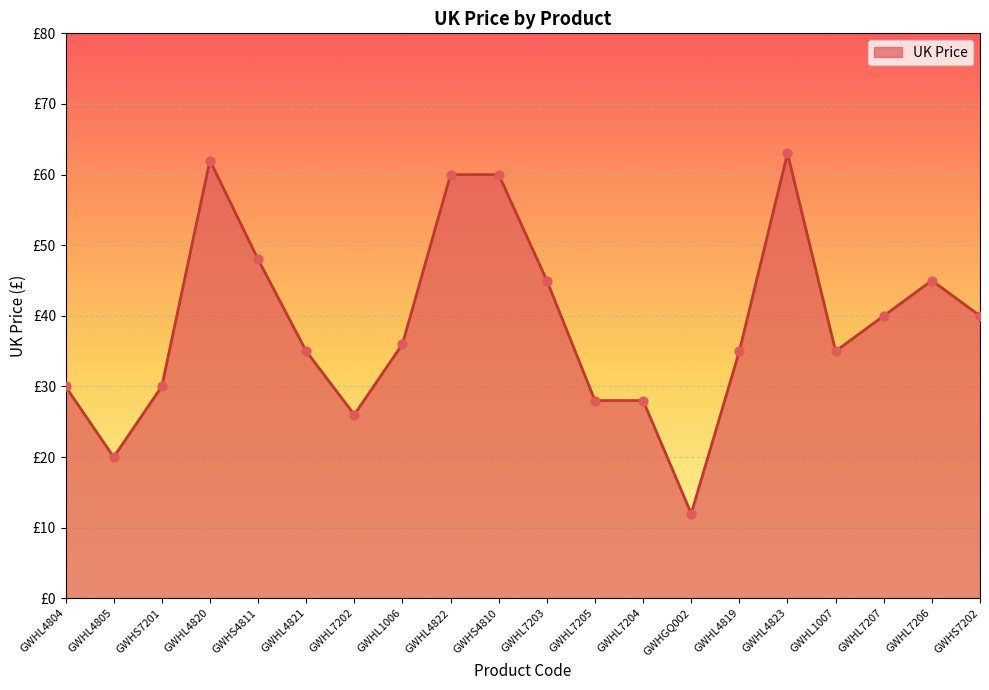

Is this an area chart (filled region under the line)?

Yes